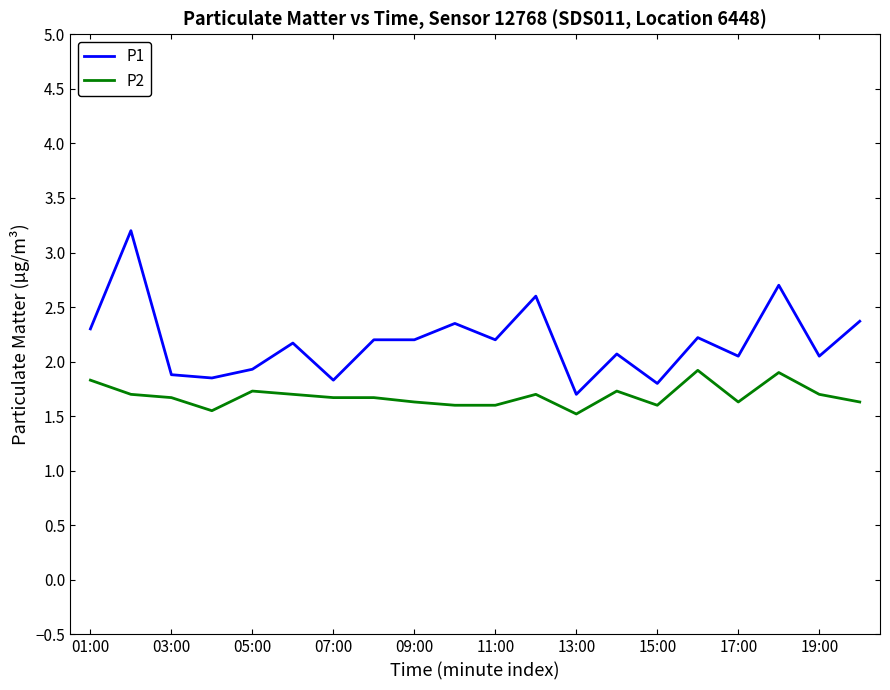

Which series has the widest spread of values?

P1